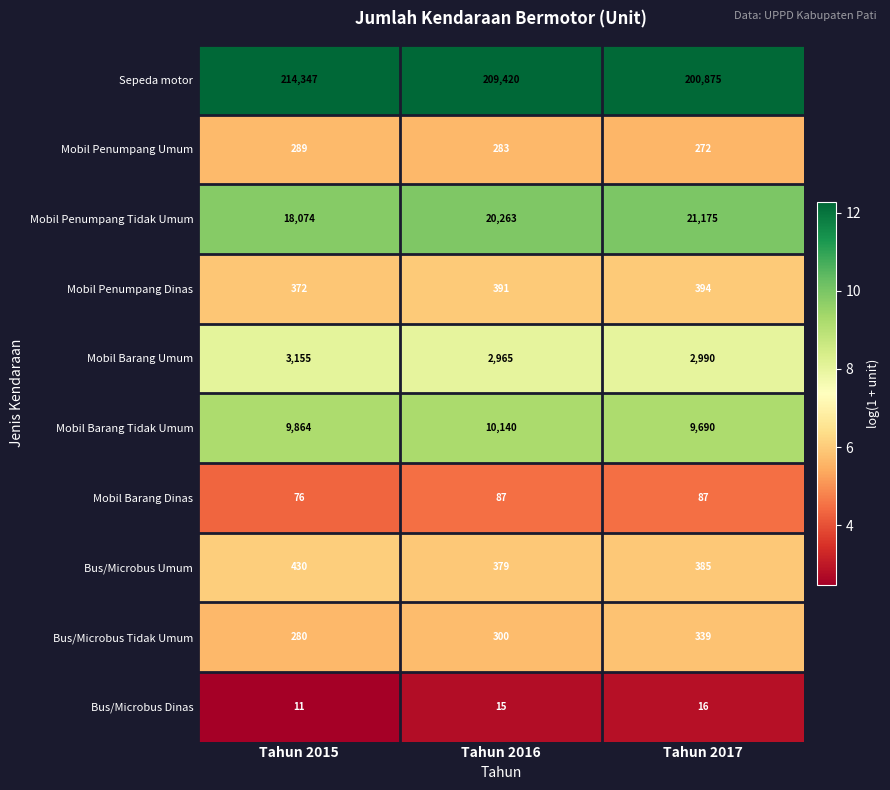

The value of Mobil Penumpang Dinas at Tahun 2016 is 685. True or false?

False